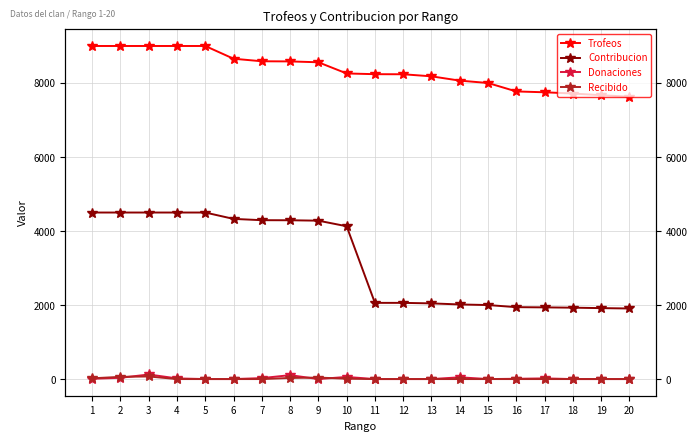

What are all the series names shown in the legend?

Trofeos, Contribucion, Donaciones, Recibido